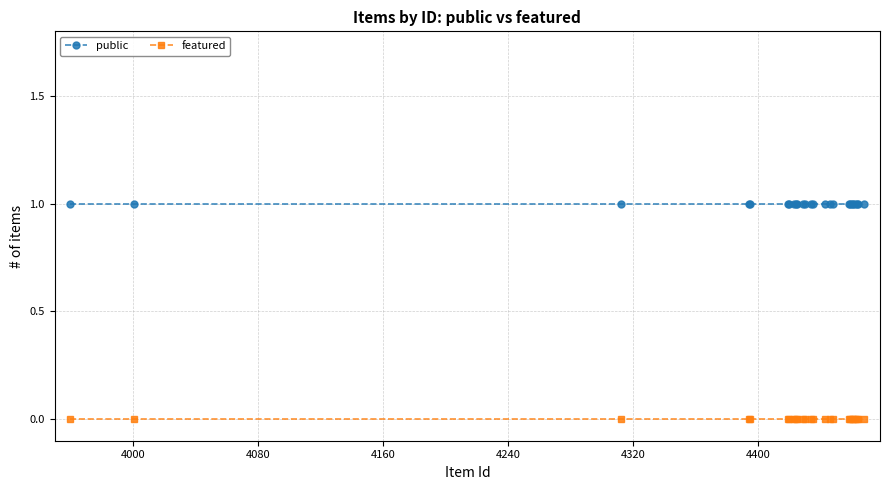

True or false: public and featured intersect in this chart.

False